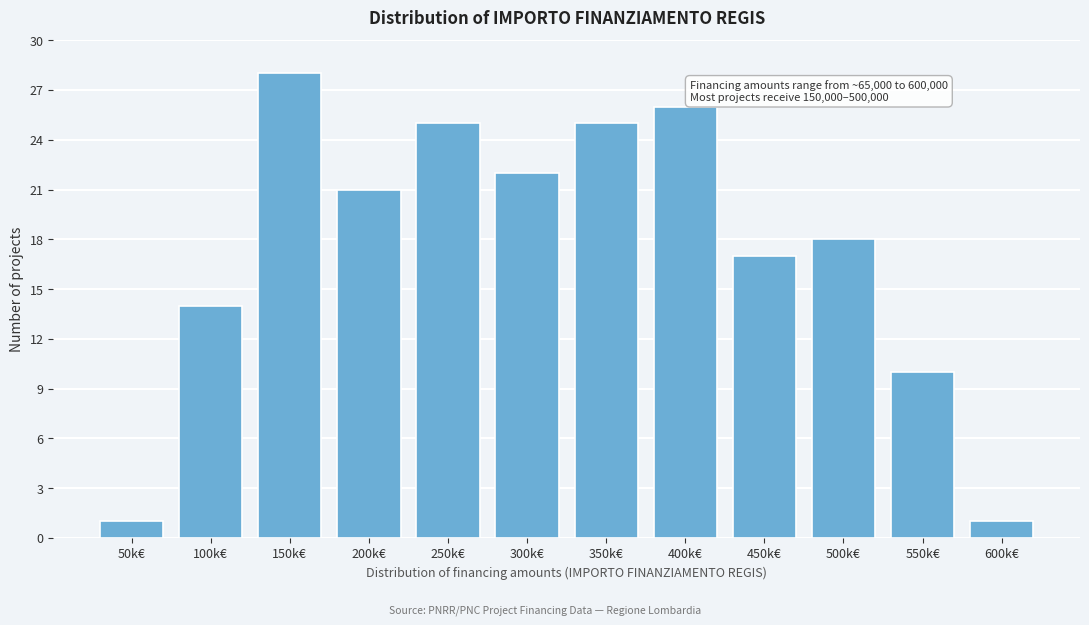

Reading left to right, list all the values displayed in this chart.

50k€=1	100k€=14	150k€=28	200k€=21	250k€=25	300k€=22	350k€=25	400k€=26	450k€=17	500k€=18	550k€=10	600k€=1